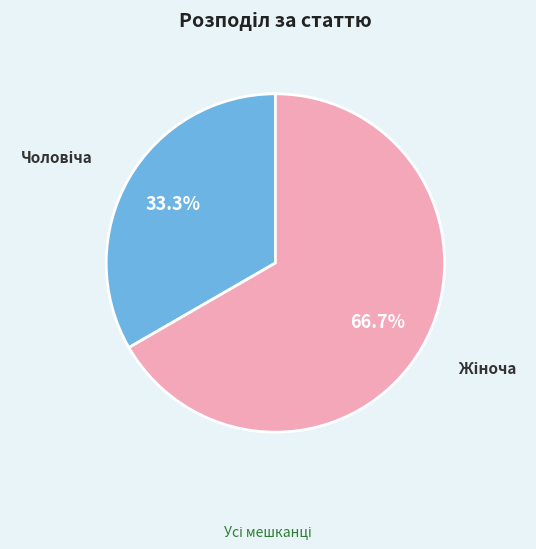

Does any single category account for the majority?

Yes